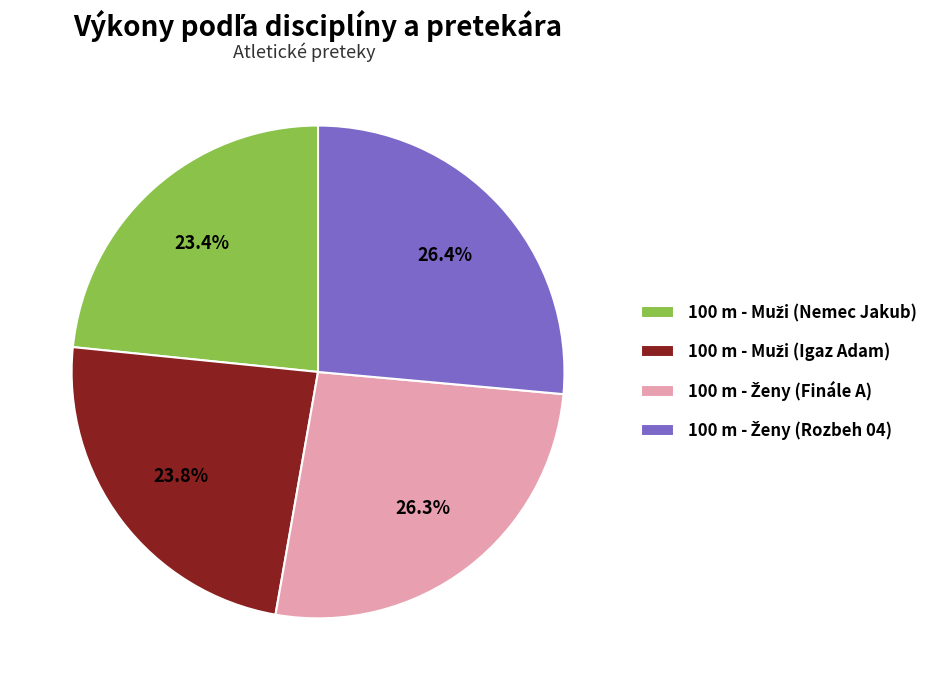

How many segments does this pie chart have?

4